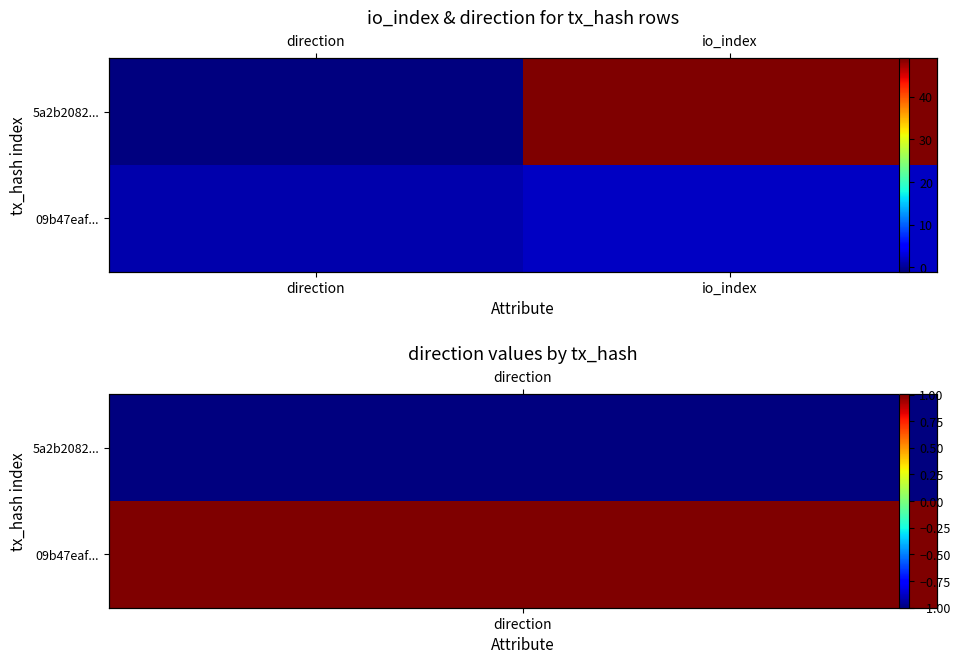

What is the approximate value of 09b47eaf... at io_index?

2